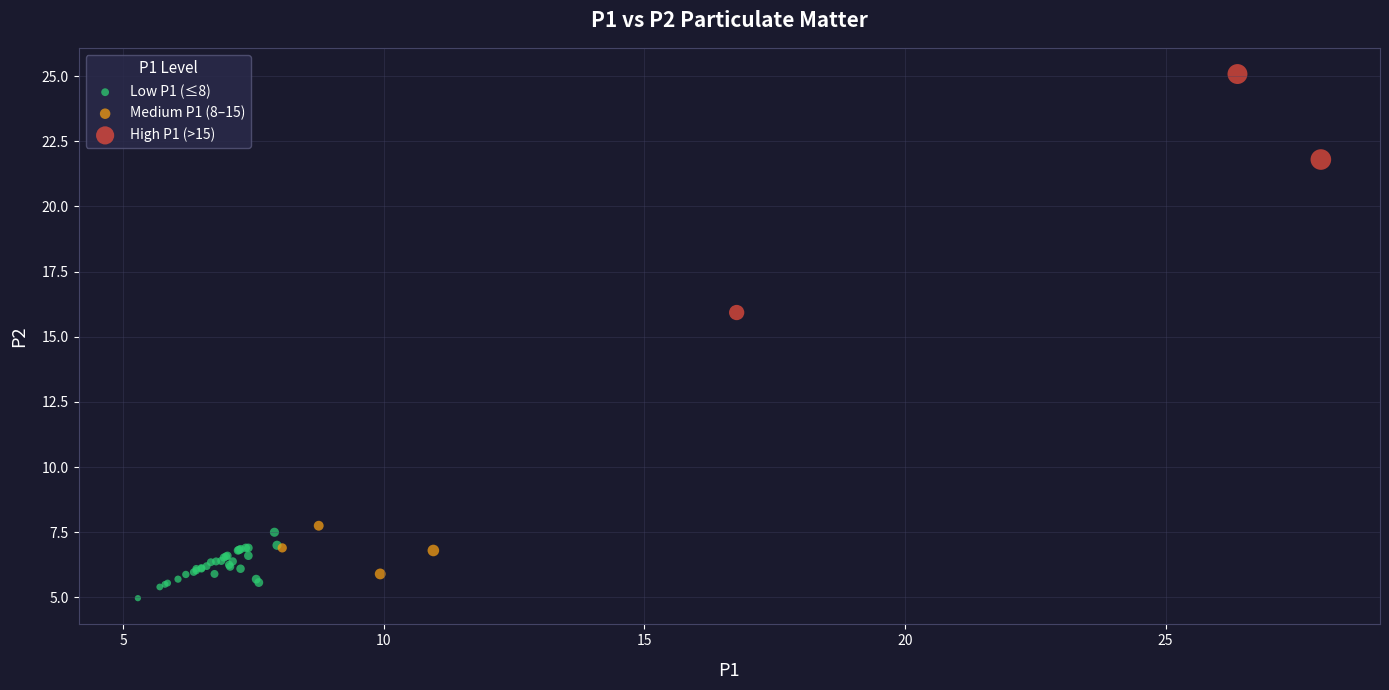

Which series has the widest spread of Y values?

High P1 (>15)